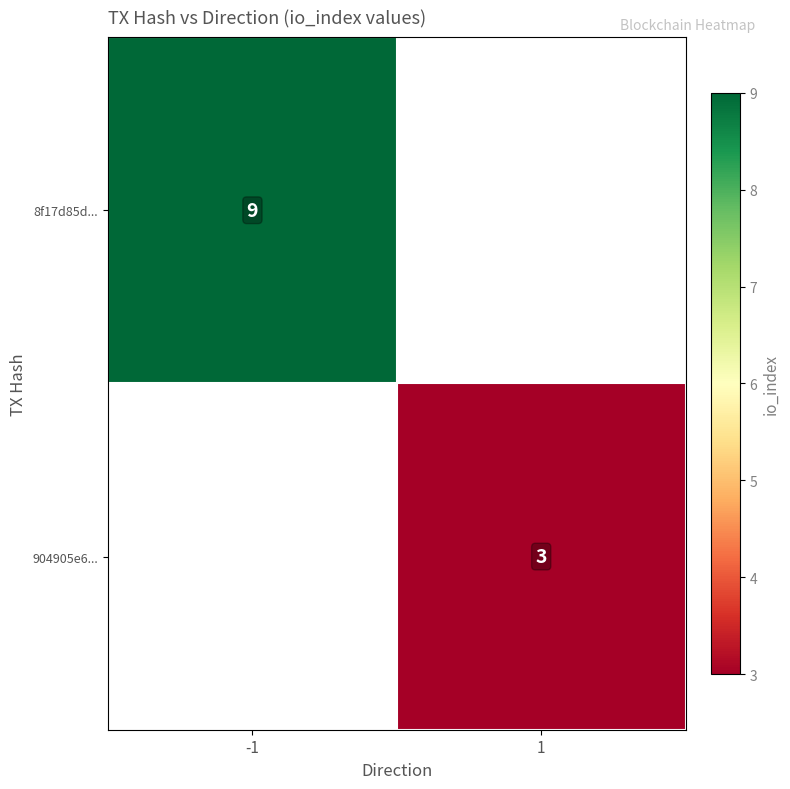

The value of 8f17d85d... at -1 is 9. True or false?

True